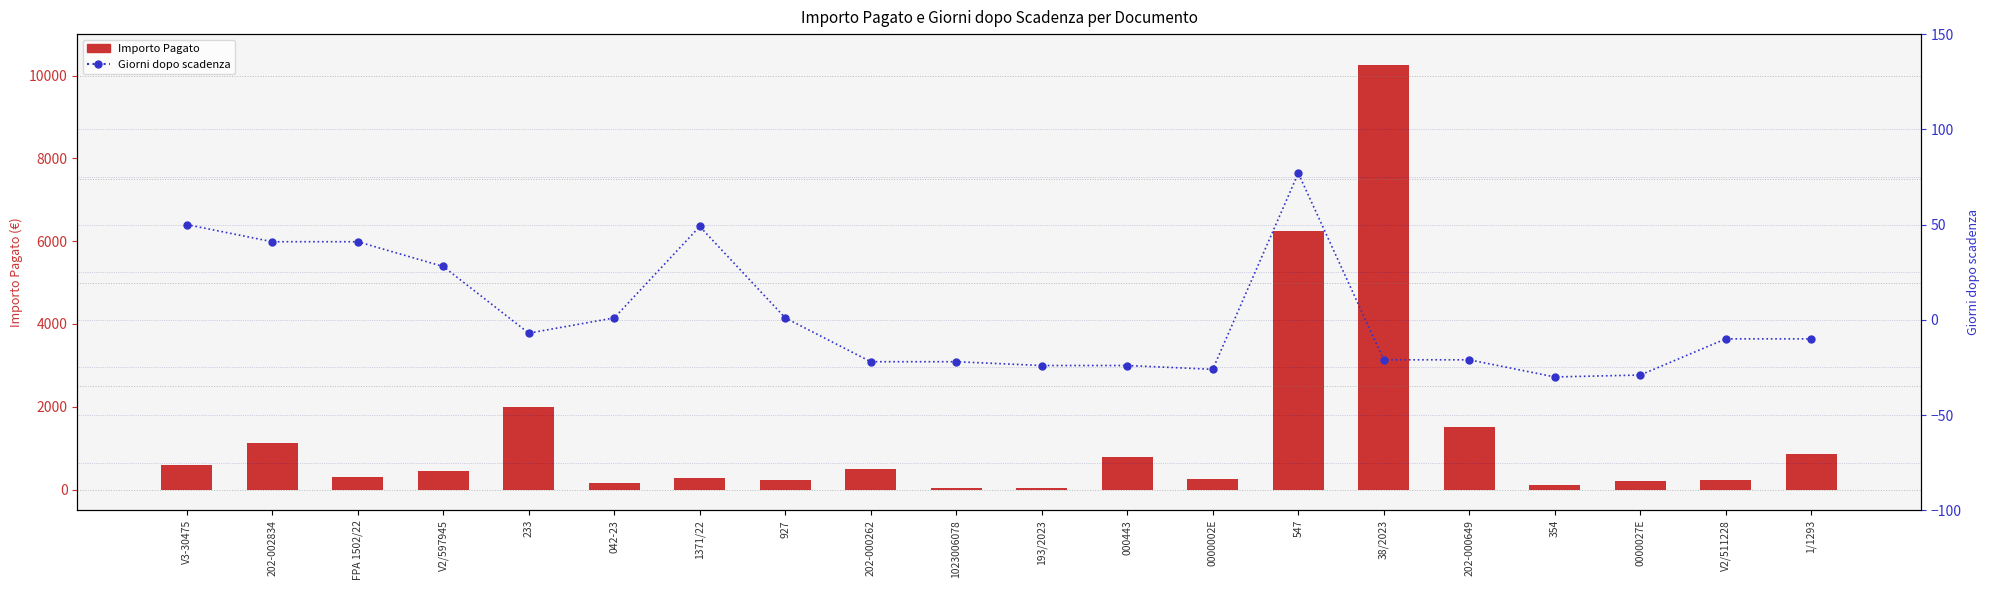

What is the sum of the Importo Pagato values at V2/511228 and 354?

354.8